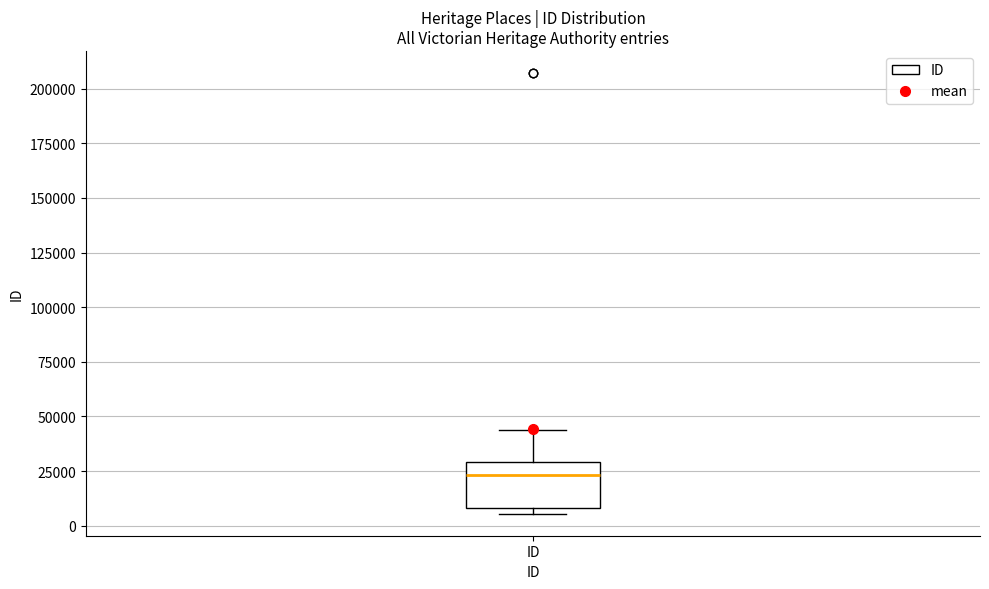

Transcribe this box plot: give where the median line is, the range the box spans, and where the two whiskers end, as read against the y-axis. The values are not printed on the chart, so give them approximately, as read against the axis.

median 25000, box 10000 to 30000, whiskers 5000 to 45000